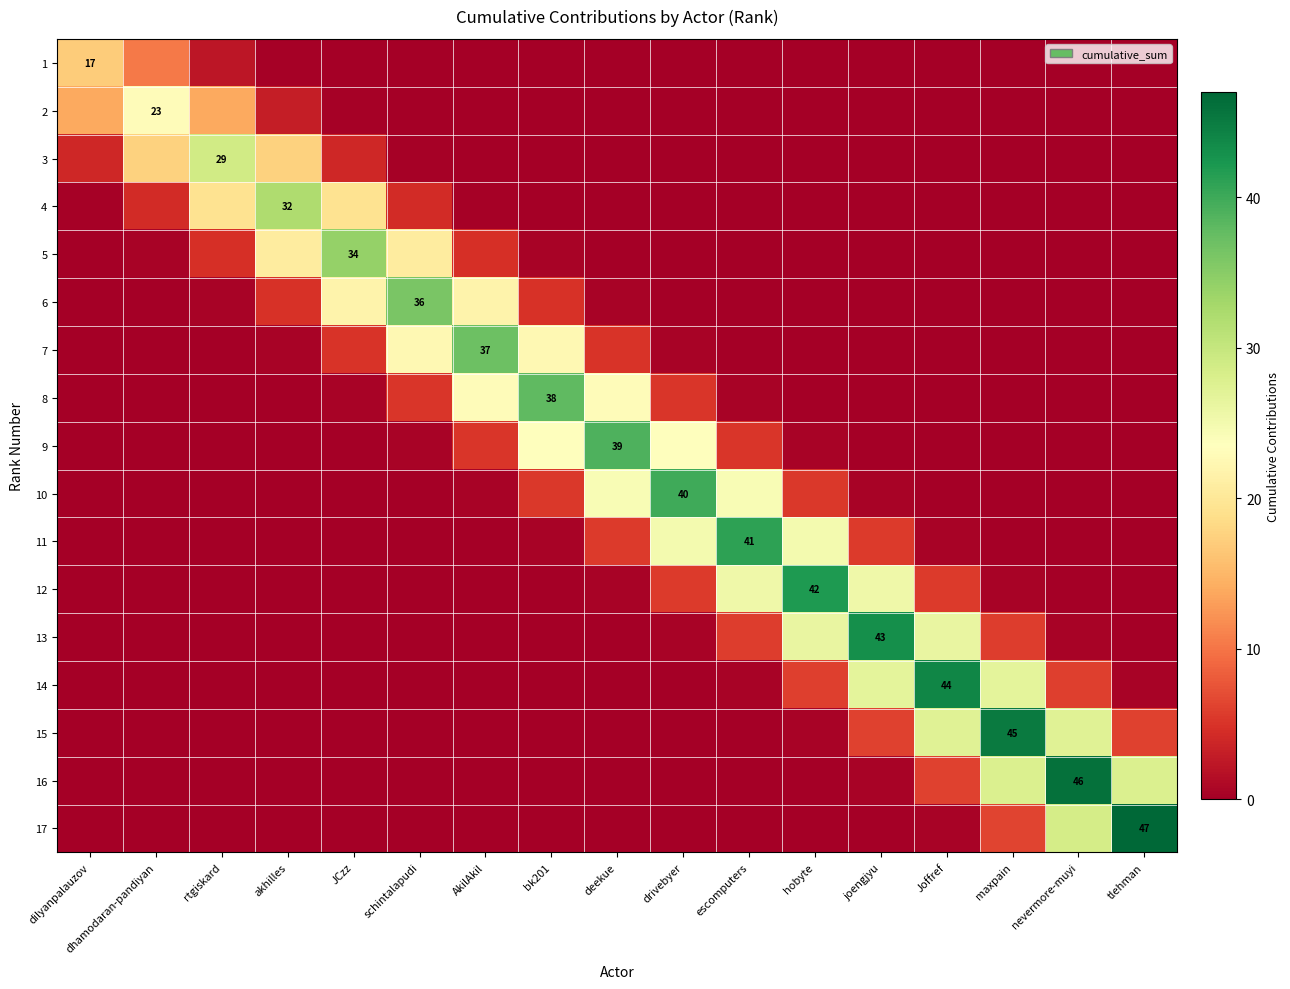

What is the difference between the maximum and minimum values in the 14 series?

44.0